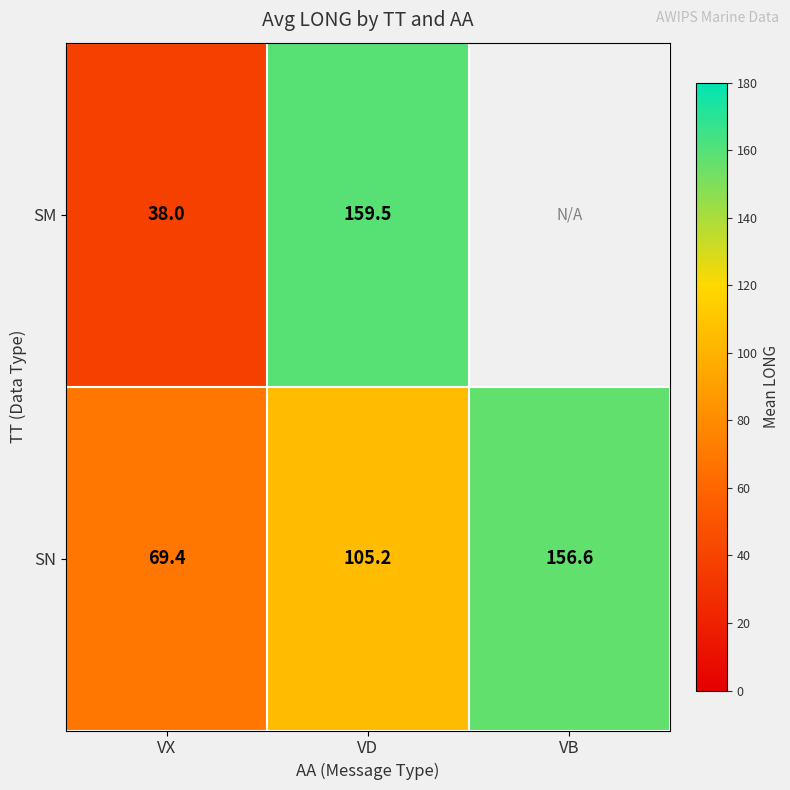

Between VX and VD, which series saw the biggest shift?

SM